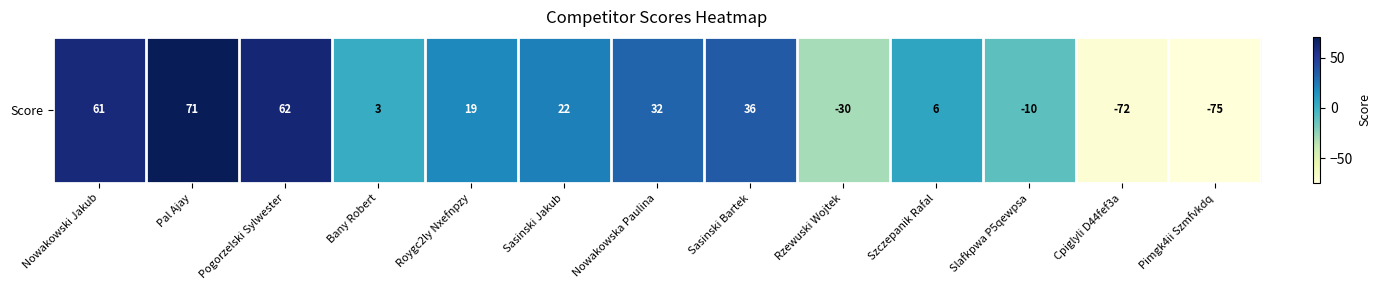

What is the smallest value displayed?

-75